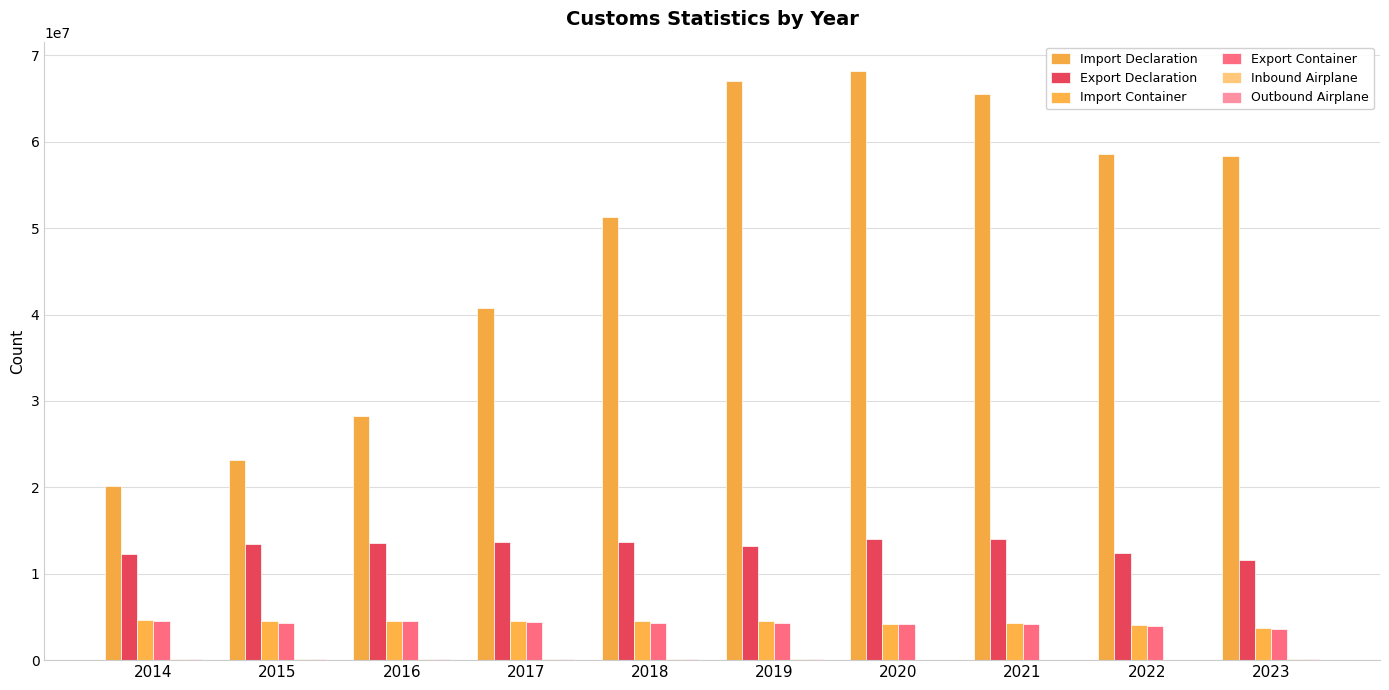

What is the value of the Import Declaration bar at the 6th from the left?

67088520